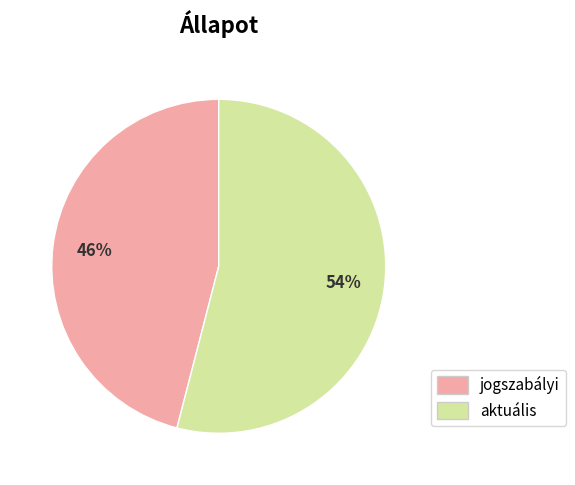

True or false: aktuális accounts for 54% of the total.

True